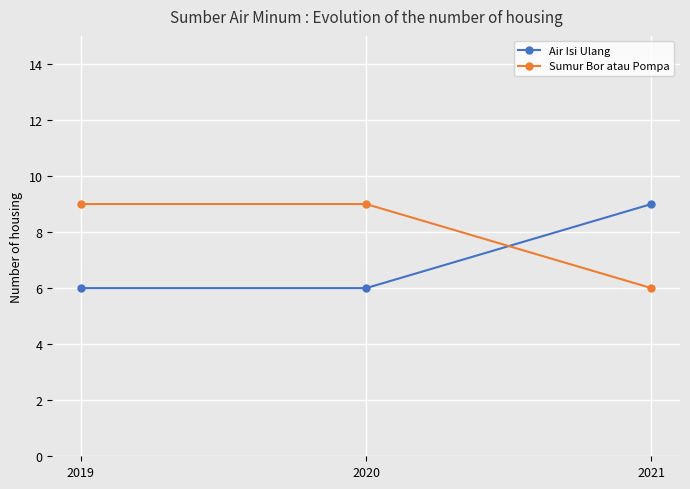

Count the number of categories in the chart.

3